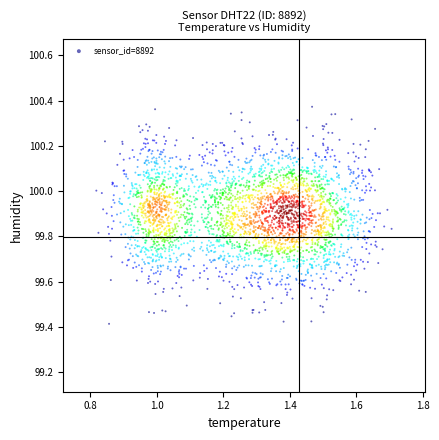

What is the range of Y values (max minus min)?

1.0